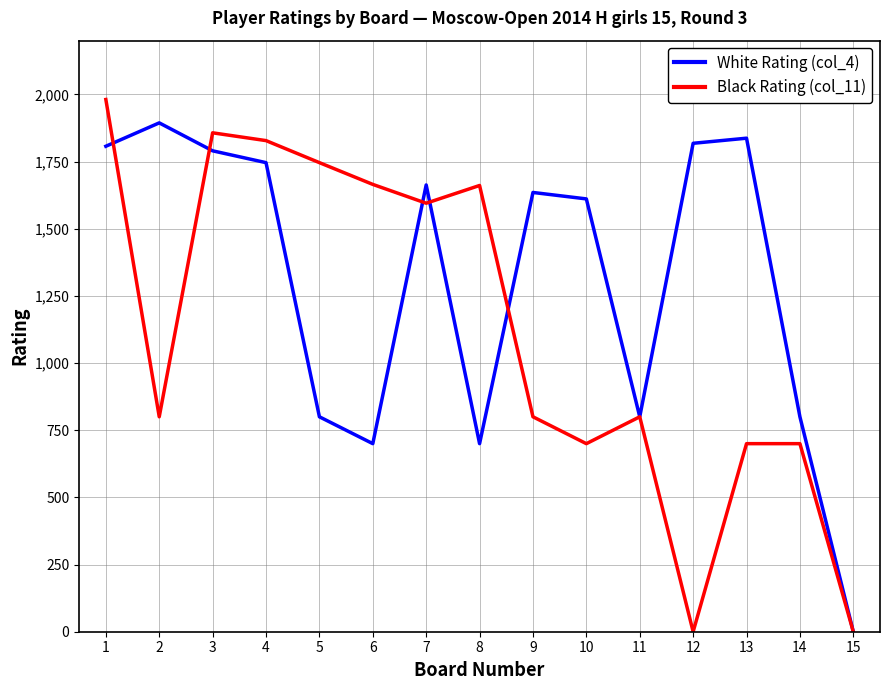

Rank the series by their average value, from highest to lowest.

White Rating (col_4), Black Rating (col_11)